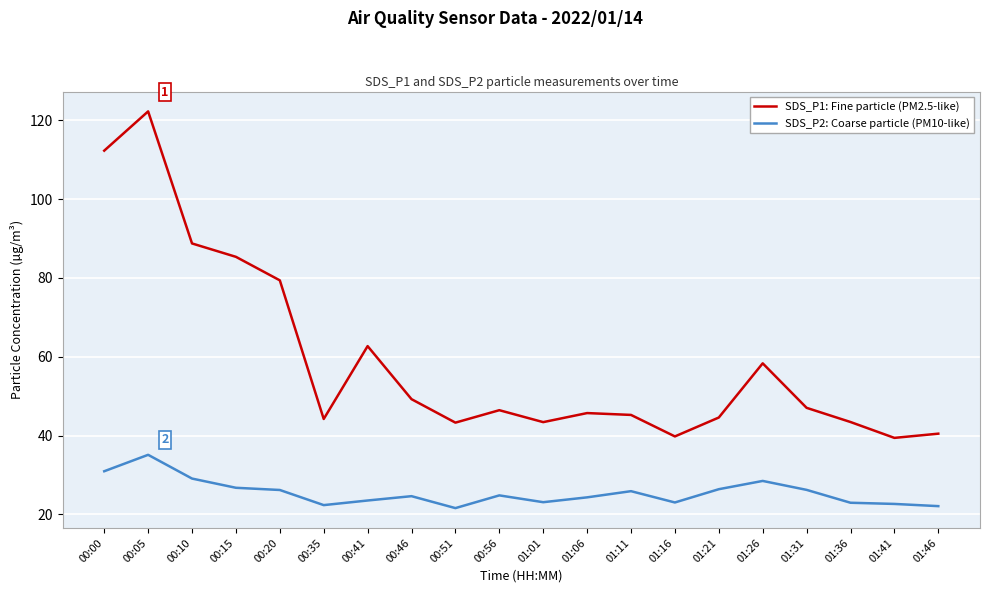

True or false: SDS_P2: Coarse particle (PM10-like) and SDS_P1: Fine particle (PM2.5-like) intersect in this chart.

False